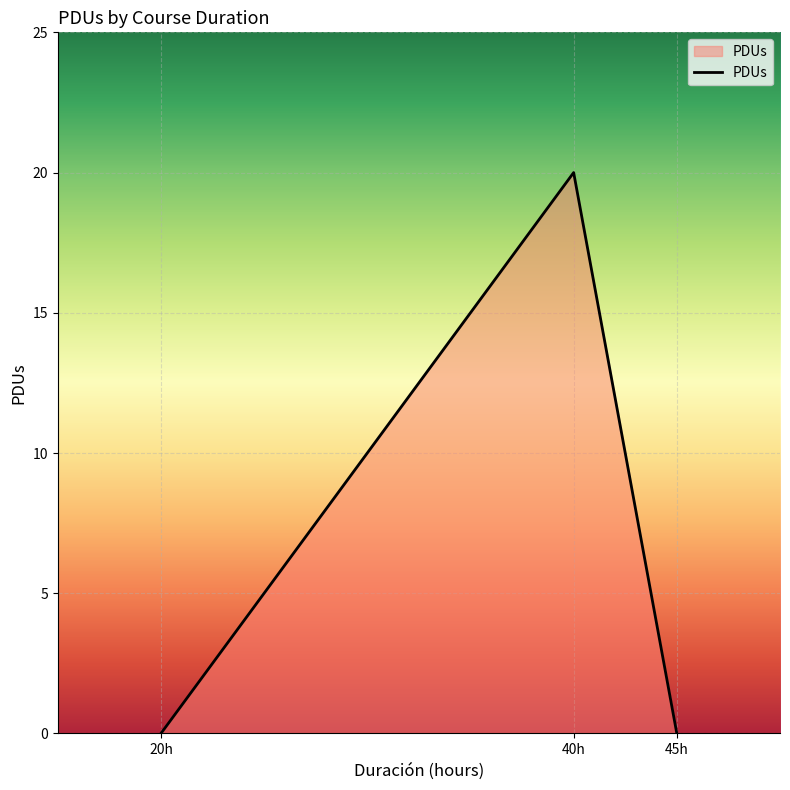

What is the maximum value shown in the chart?

20